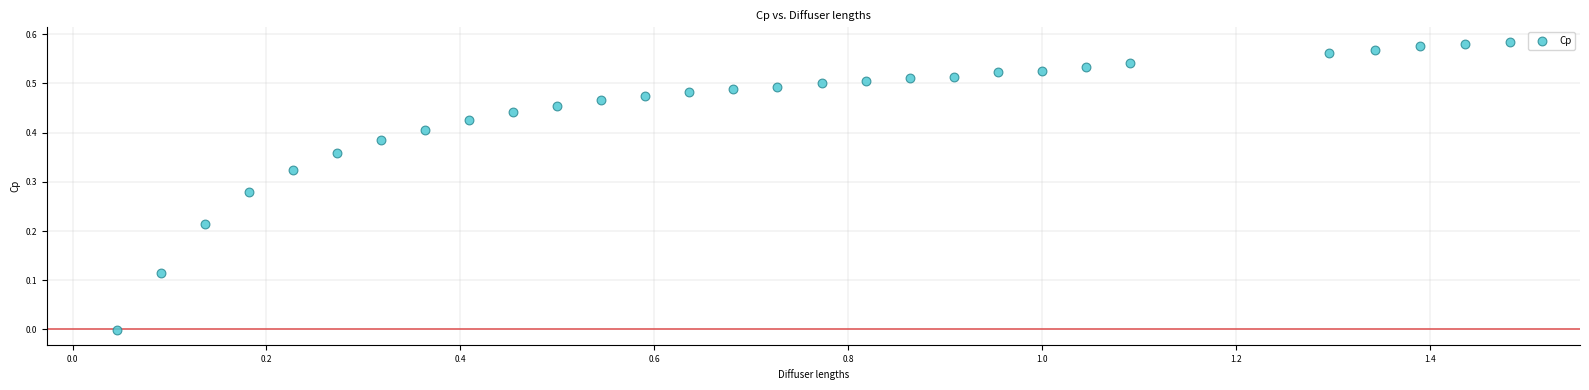

What is the range of X values (max minus min)?

1.4